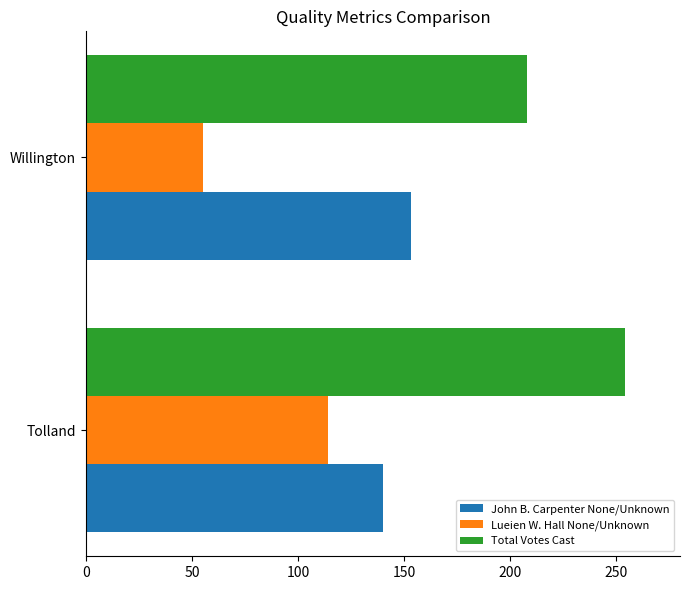

What is the spread (max minus min) of values at Tolland?

140